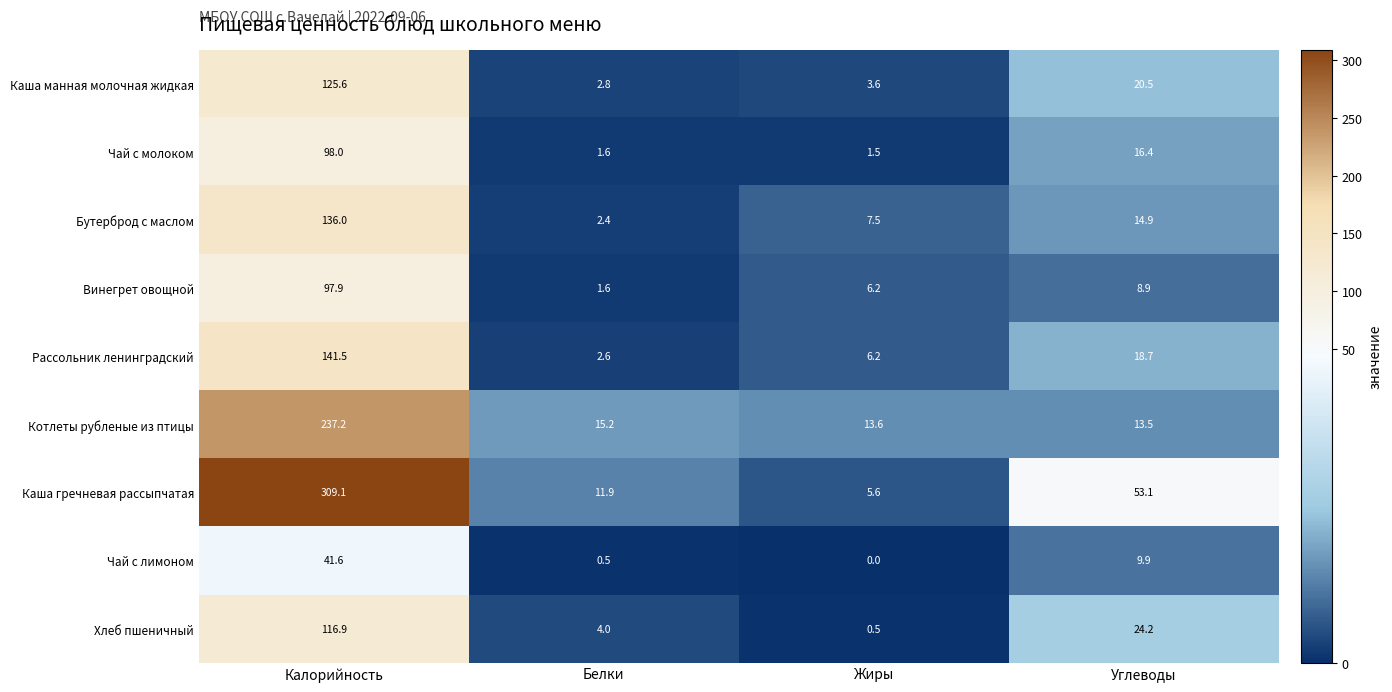

What is the maximum value for Винегрет овощной?

97.9